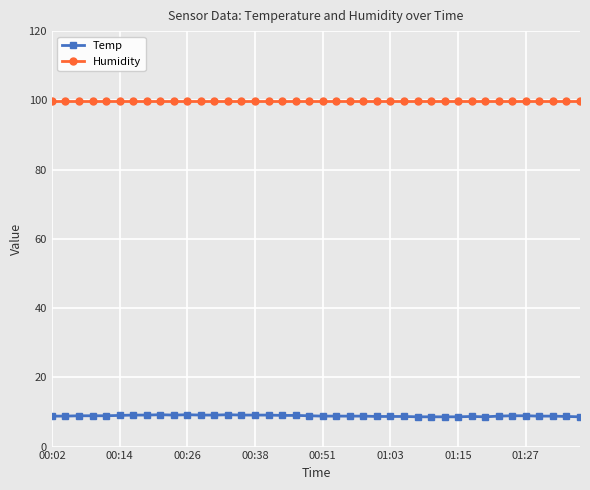

Which series has the widest spread of values?

Temp